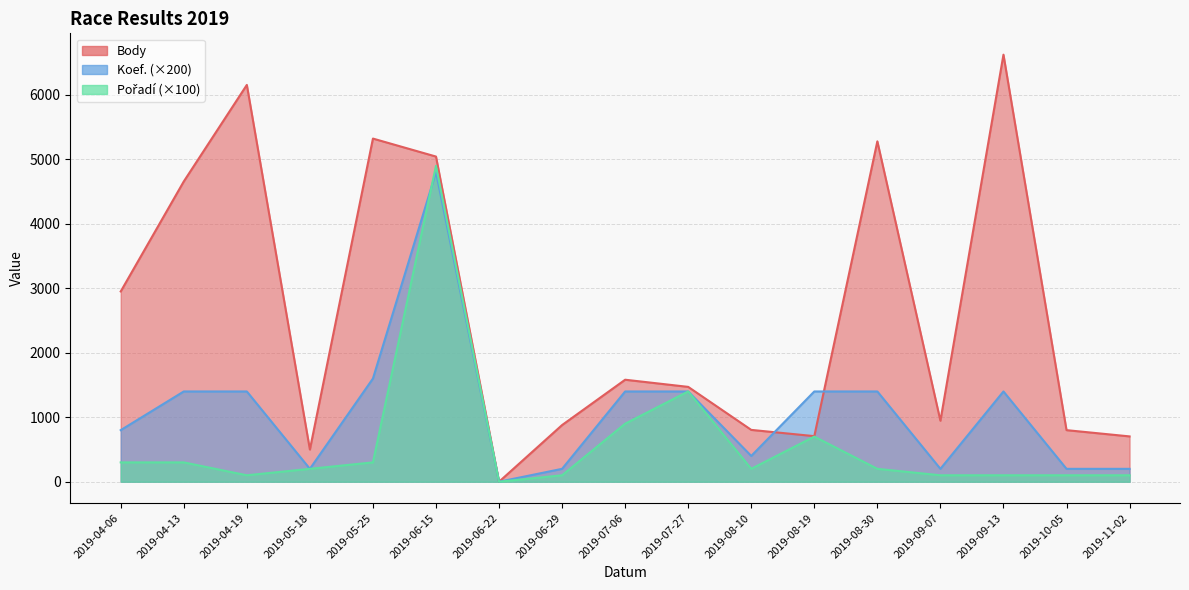

Rank the series by their maximum value, from highest to lowest.

Body, Pořadí, Koef.